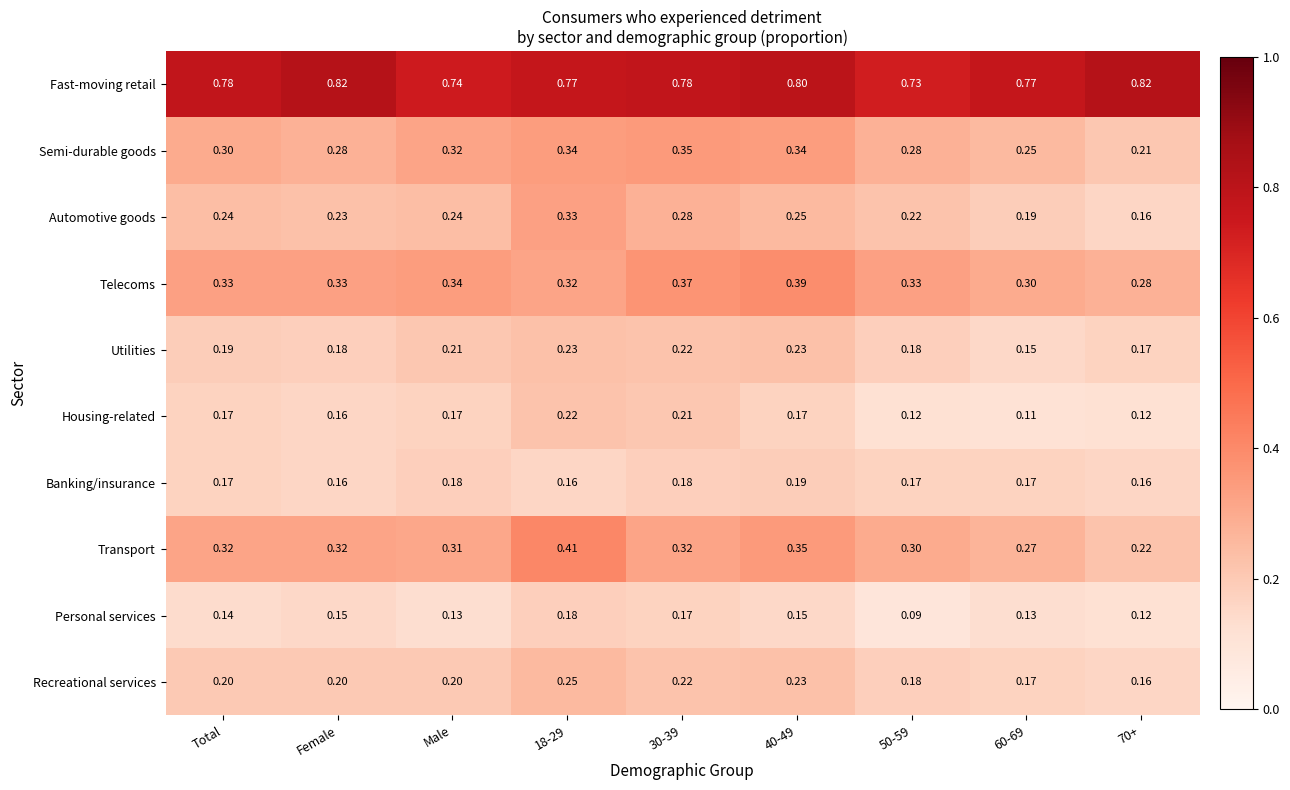

Which series has the largest total across all categories?

Fast-moving retail